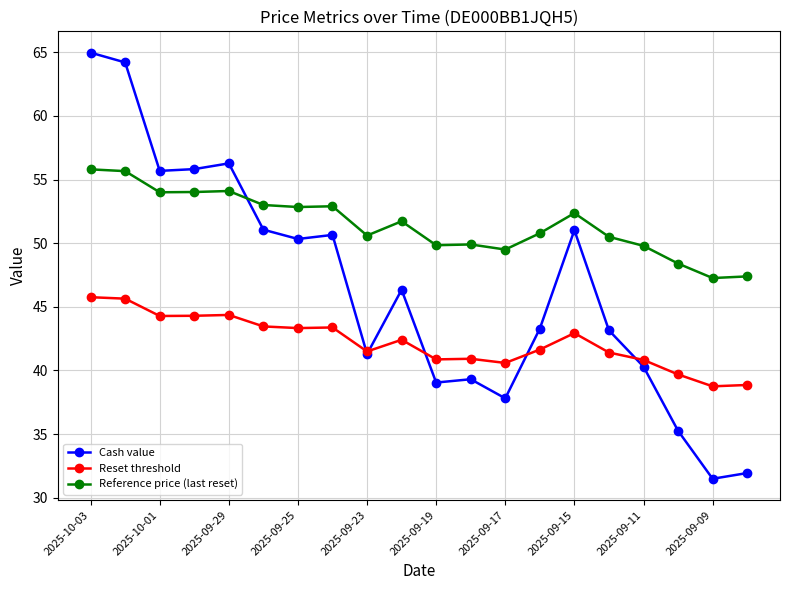

True or false: Reset threshold and Cash value intersect in this chart.

True